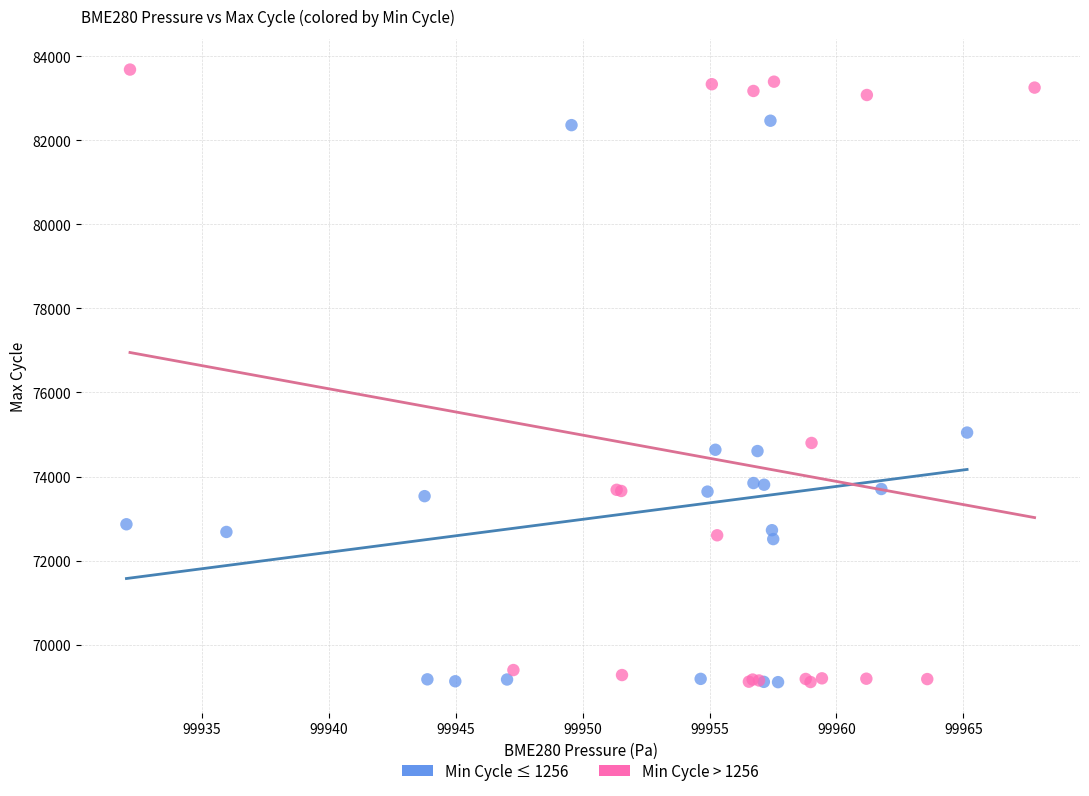

What are all the series names shown in the legend?

Min Cycle ≤ 1256, Min Cycle > 1256